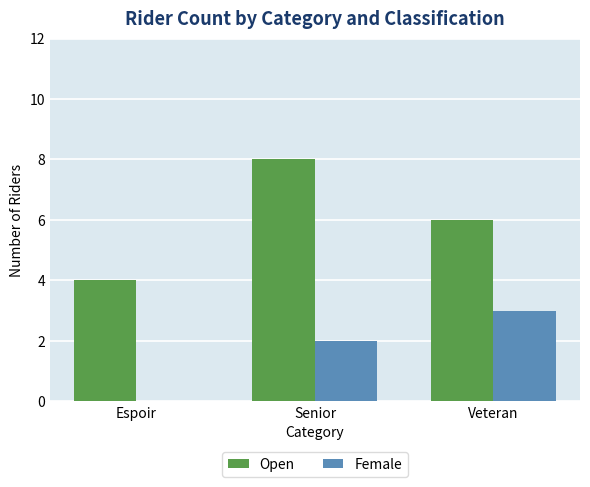

What is the highest value of the Female series?

3